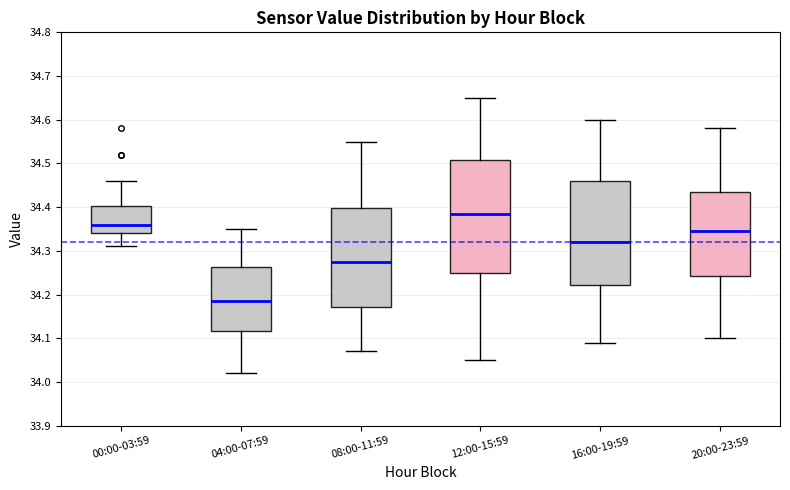

Where does the upper whisker of the box for 08:00-11:59 end on the y-axis? The values are not printed on the chart, so give them approximately, as read against the axis.

34.55